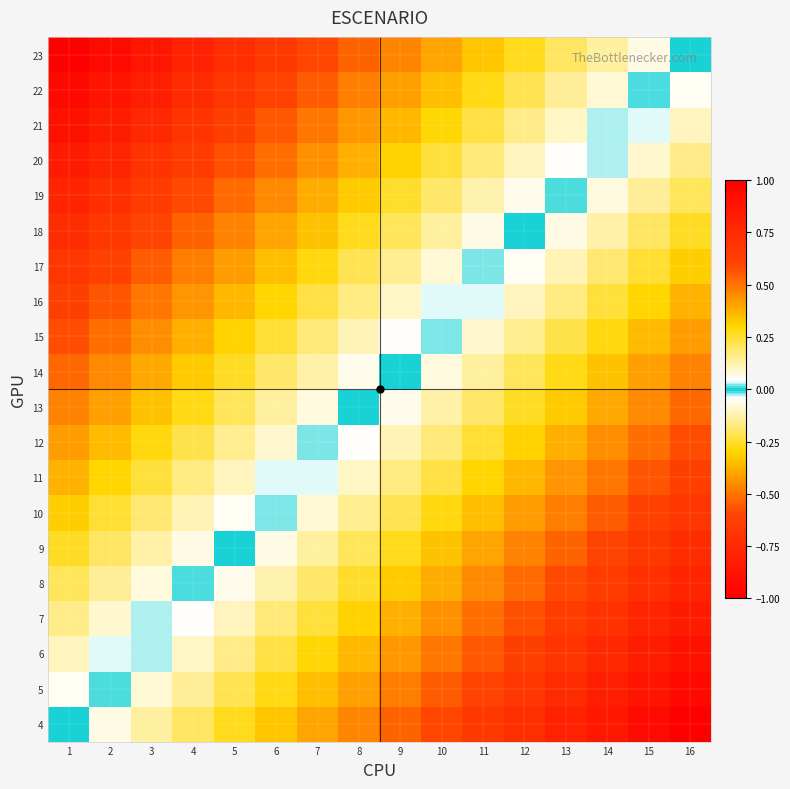

At 8, list the series in order from smallest to largest.

23, 22, 21, 20, 19, 18, 17, 16, 15, 14, 13, 12, 11, 10, 9, 8, 7, 6, 5, 4